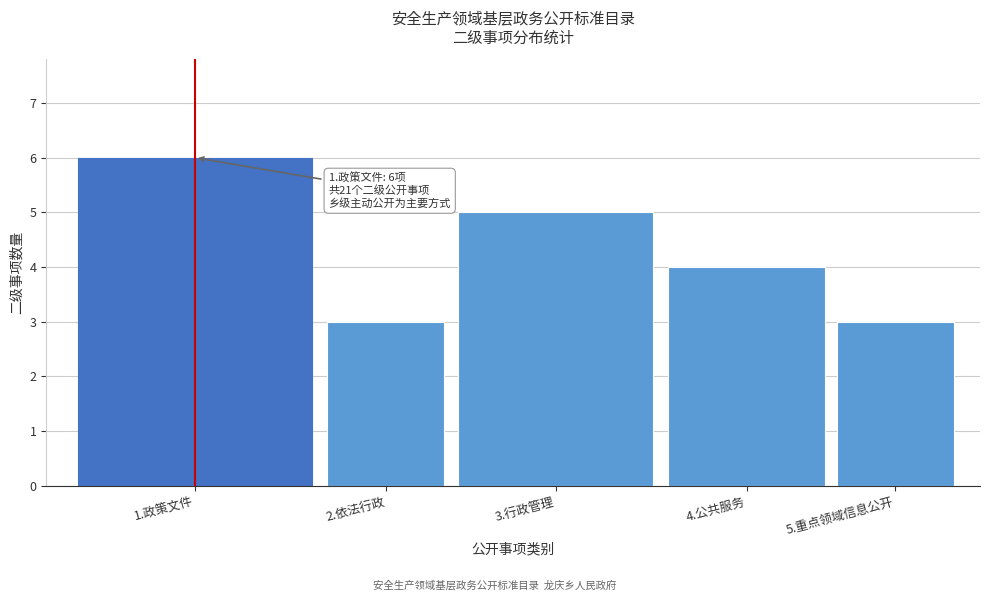

Reading left to right, list all the values displayed in this chart.

1.政策文件=6	2.依法行政=3	3.行政管理=5	4.公共服务=4	5.重点领域信息公开=3